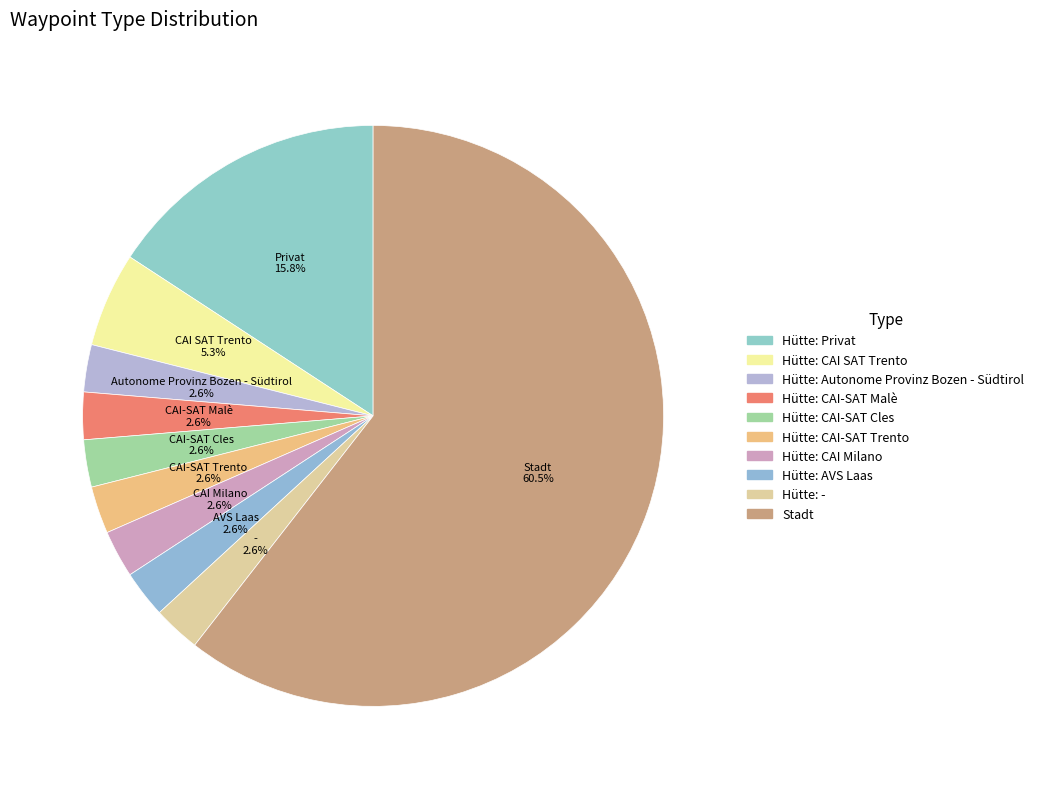

Count the number of slices in the pie.

10